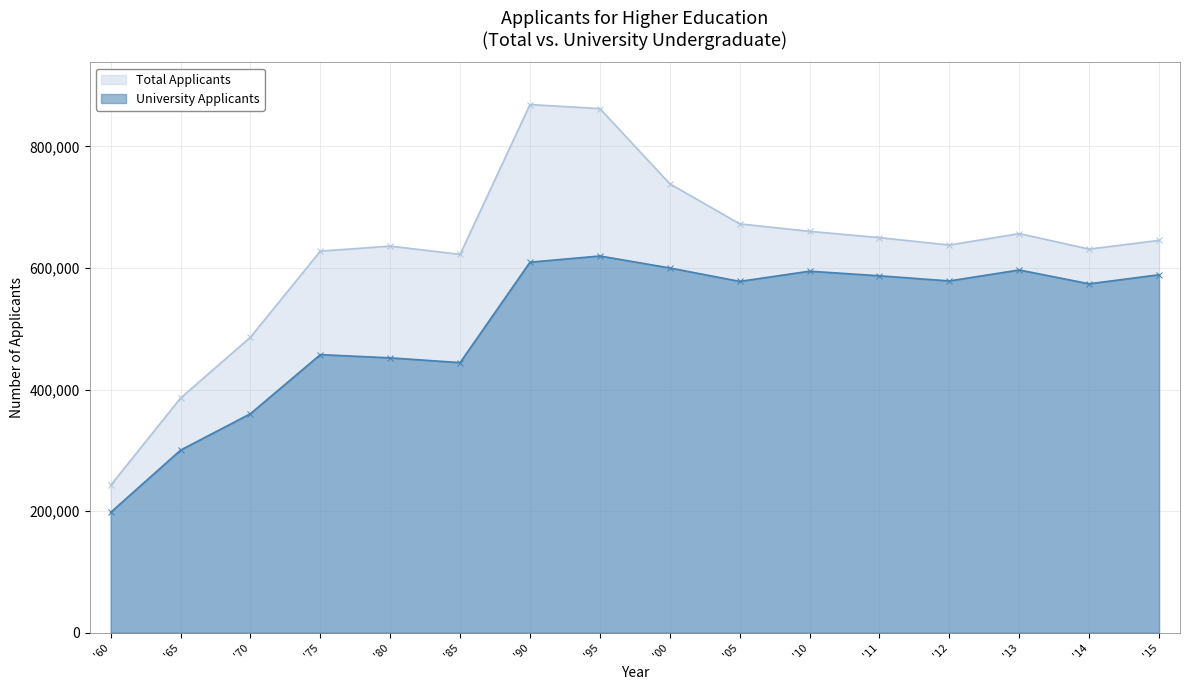

At which label is University Applicants closest to 408732?

'85